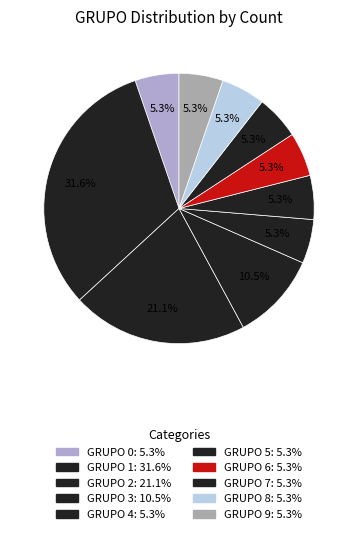

What percentage is the GRUPO 4 slice, to the nearest percent?

5%